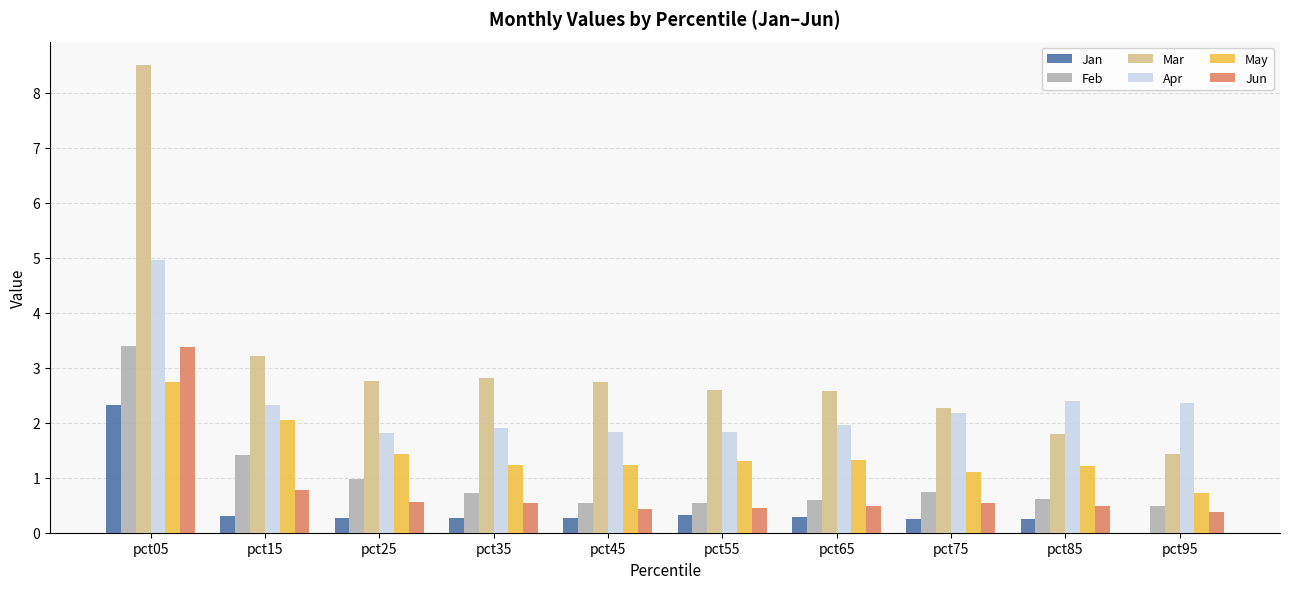

Read the May value at pct25.

1.4